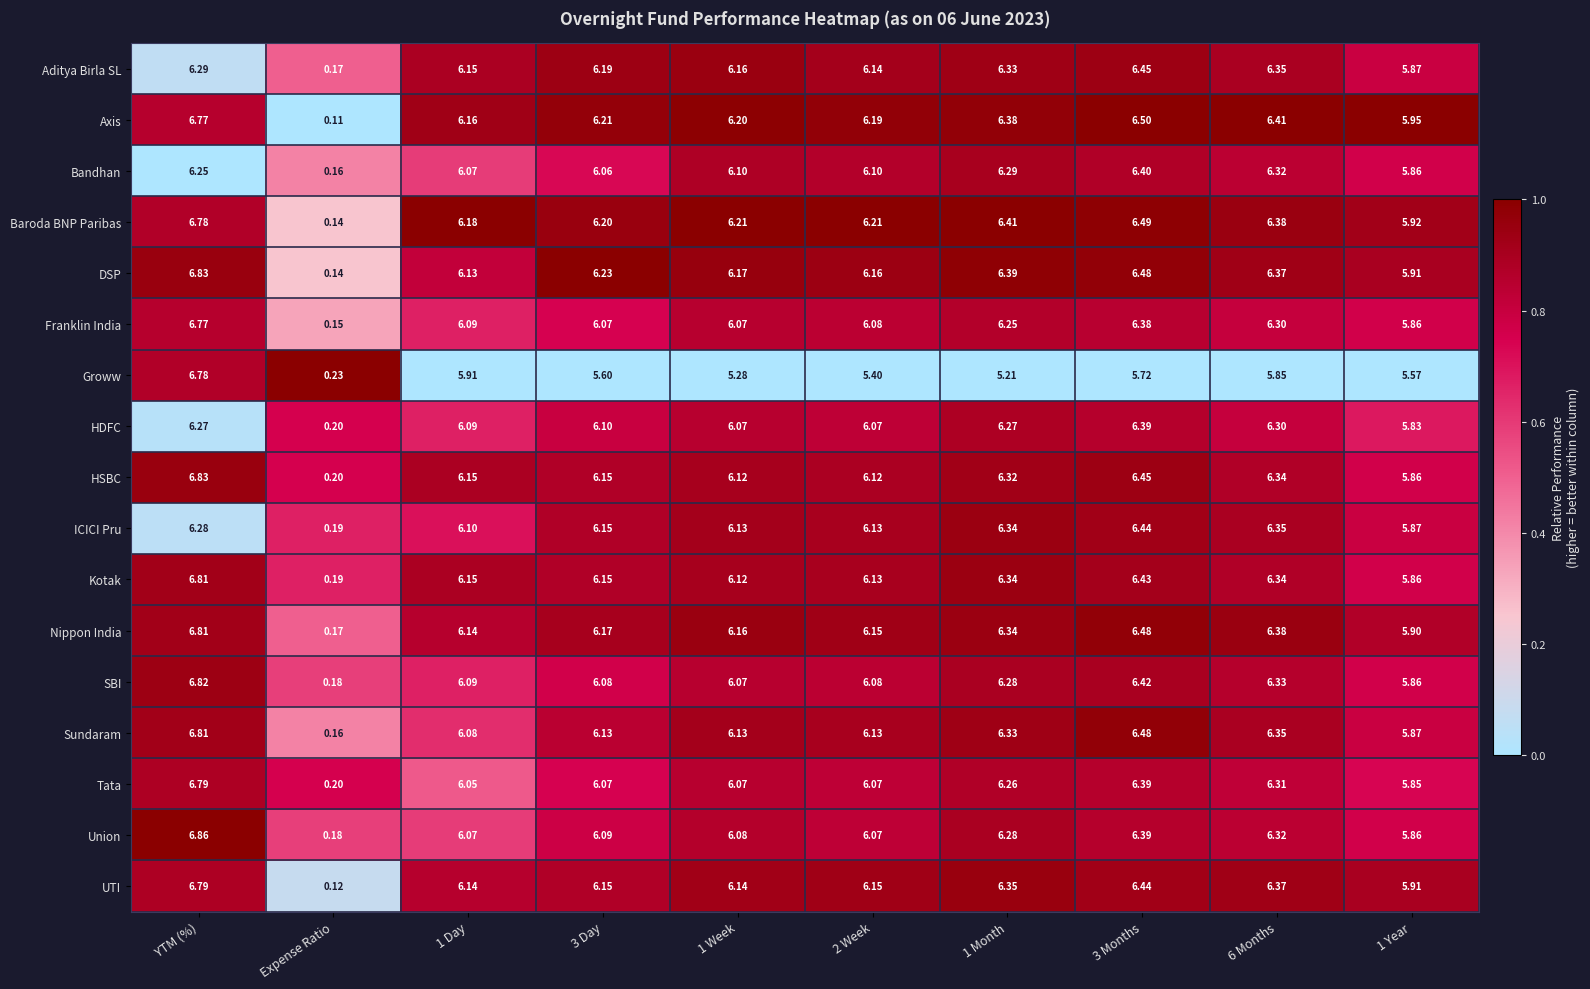

At which label does Bandhan first exceed 6?

YTM (%)